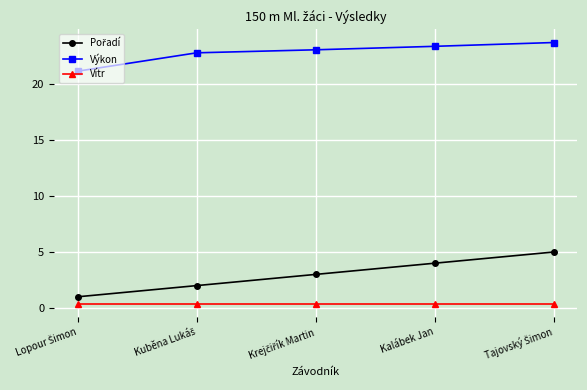

What is the label of the 2nd point from the right?

Kalábek Jan